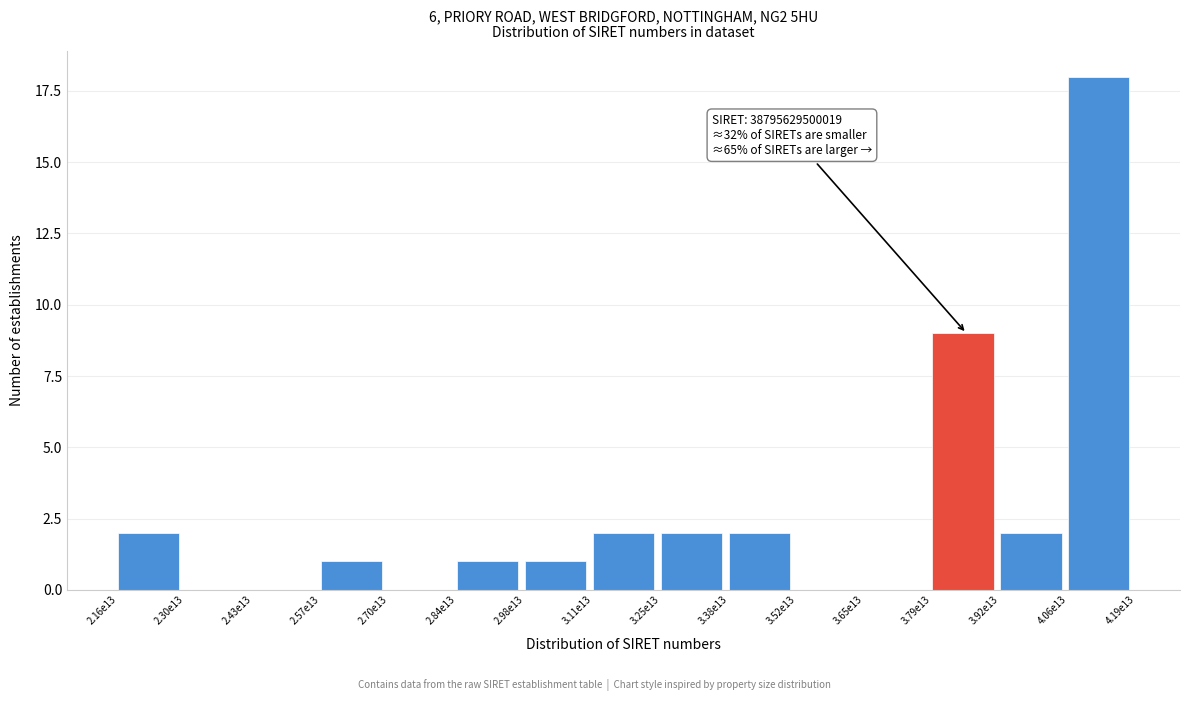

Reading left to right, extract all data points from this chart.

2.16e13=2	2.30e13=0	2.43e13=0	2.57e13=1	2.70e13=0	2.84e13=1	2.98e13=1	3.11e13=2	3.25e13=2	3.38e13=2	3.52e13=0	3.65e13=0	3.79e13=9	3.92e13=2	4.06e13=18